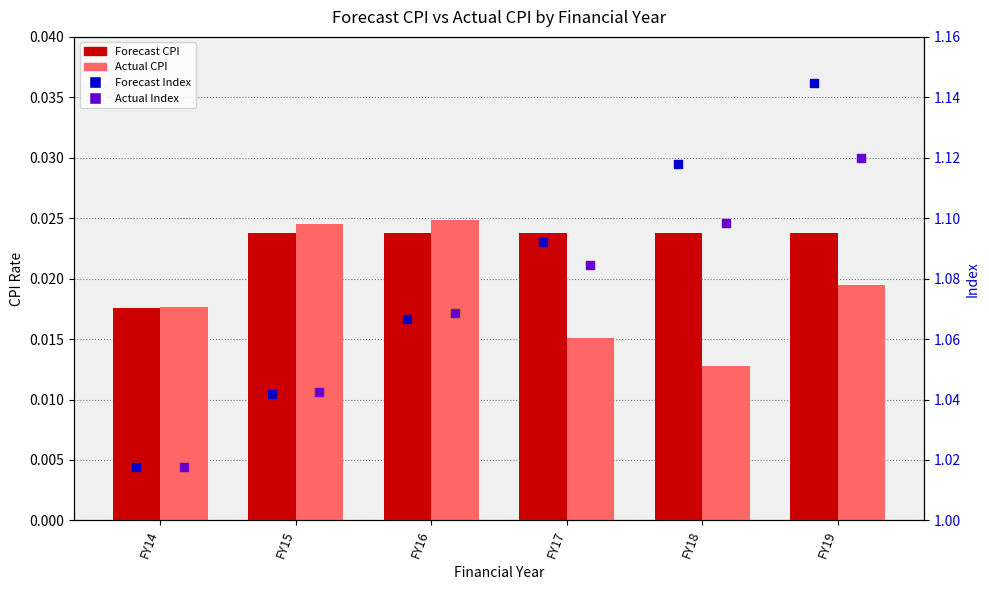

Which series contains the lowest Y value?

Actual CPI